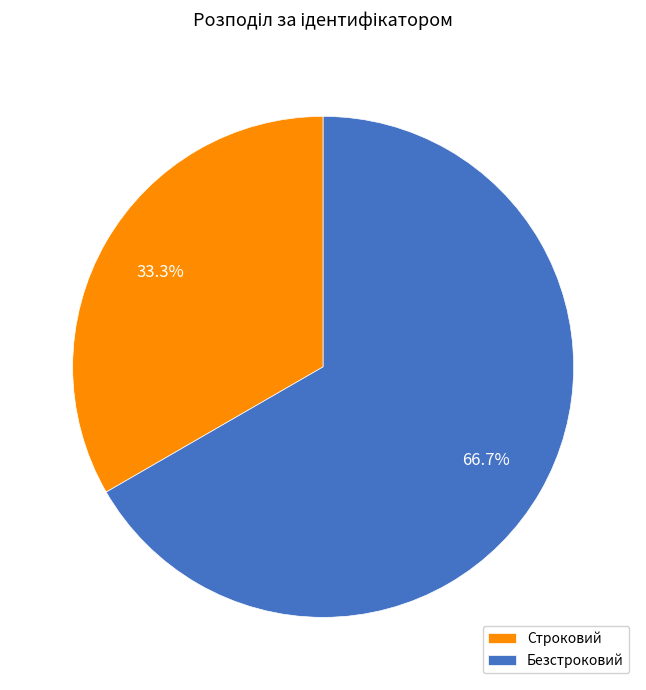

Does any single category account for the majority?

Yes